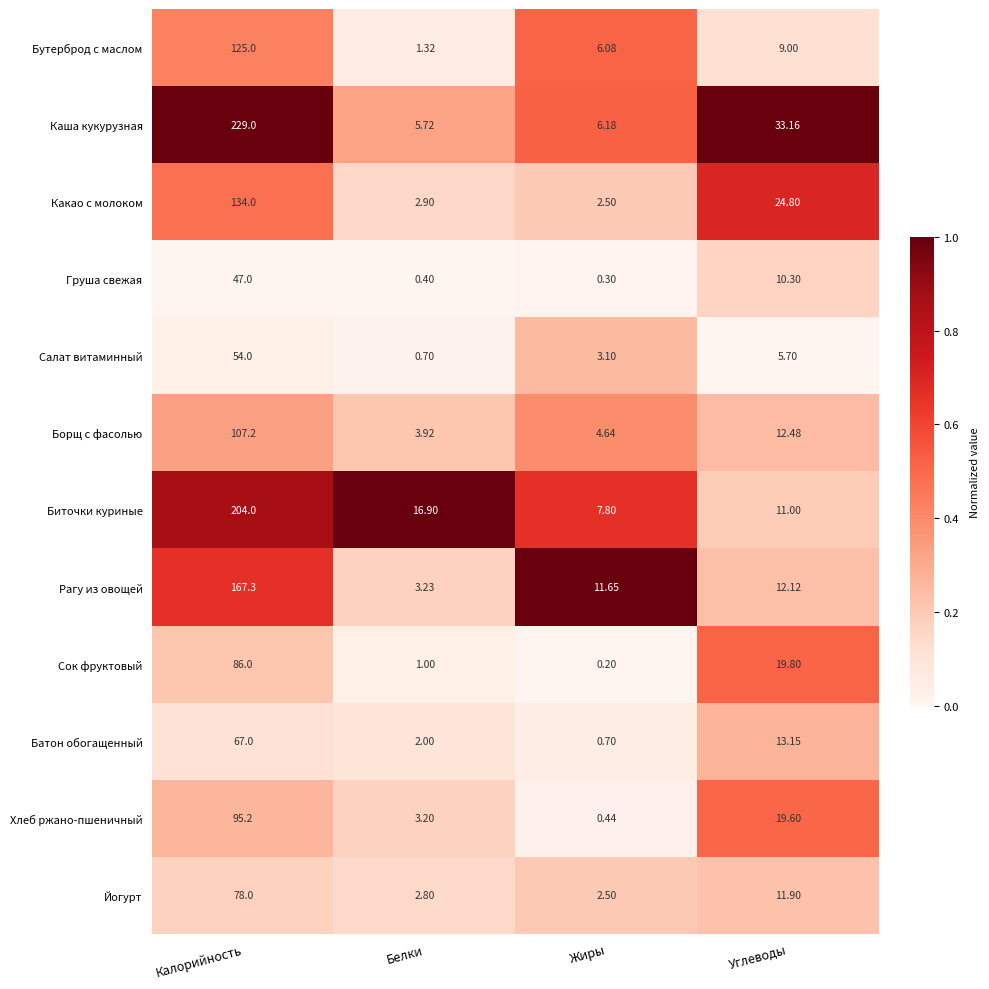

At which category is the sum across all series the highest?

Калорийность